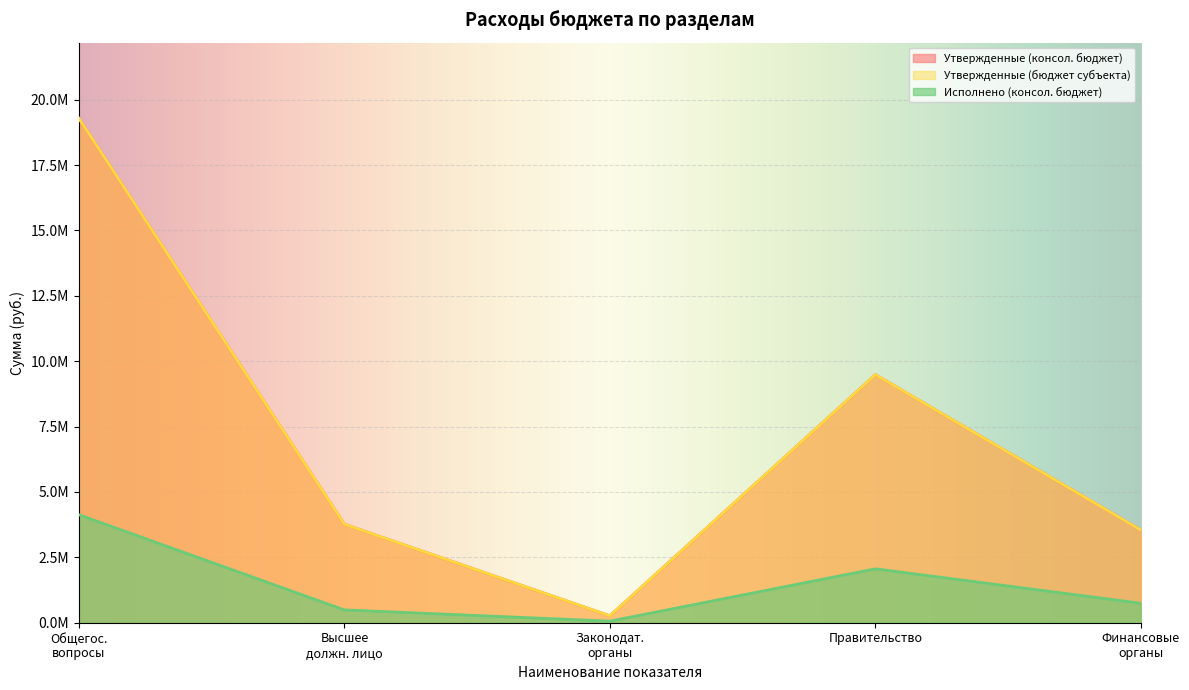

Which category has the lowest value in the Утвержденные (консол. бюджет) series?

Законодат. органы